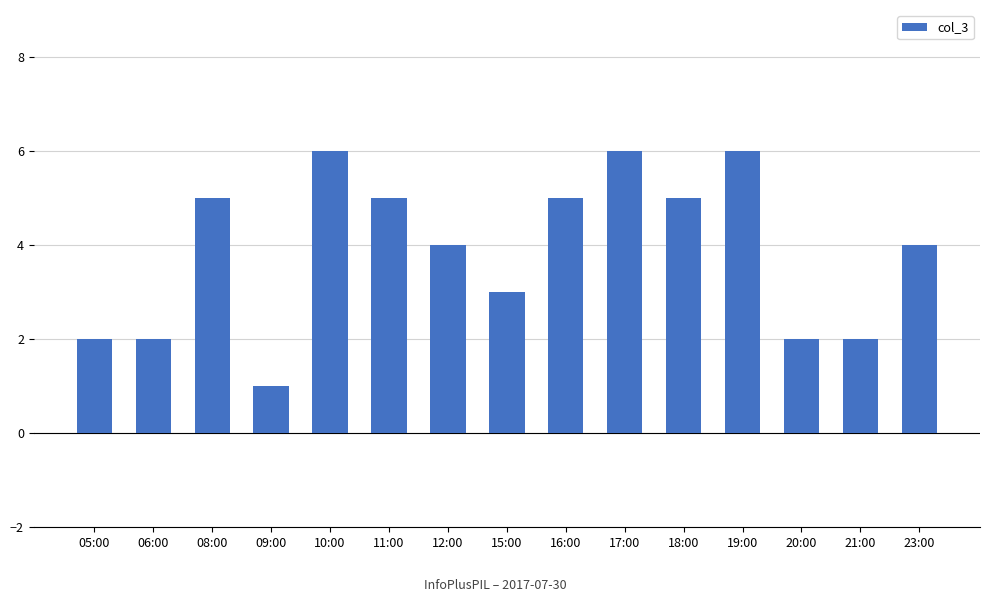

Are the bars grouped side by side (vs. stacked)?

No